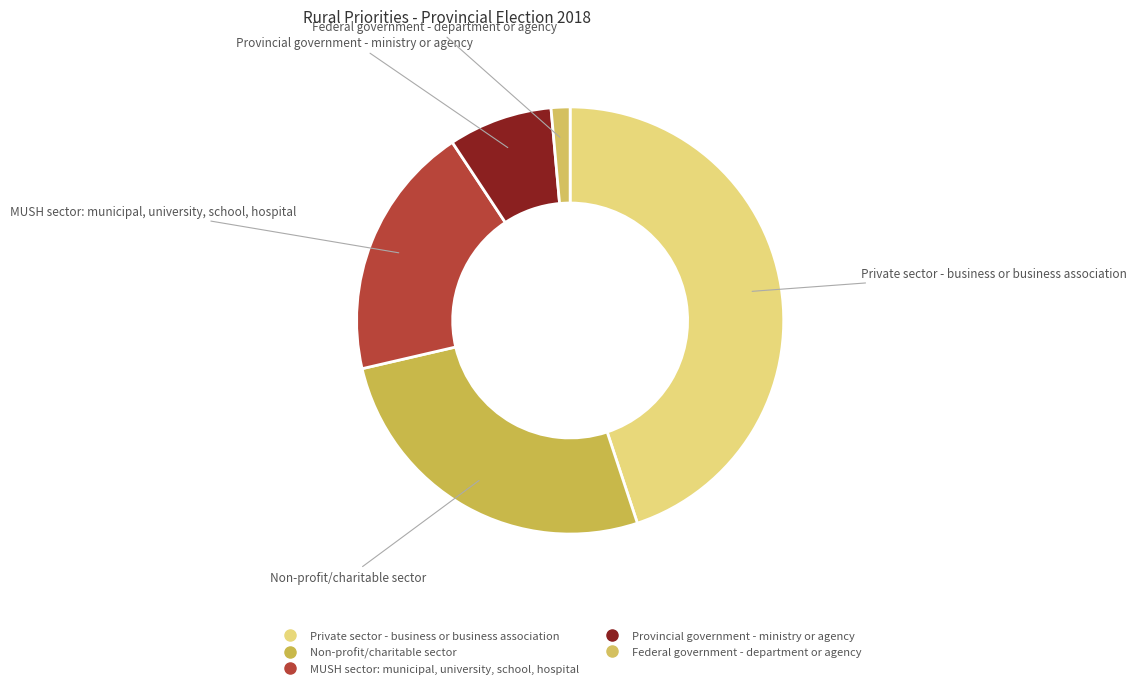

Rank the categories by value from highest to lowest.

Private sector - business or business association, Non-profit/charitable sector, MUSH sector: municipal, university, school, hospital, Provincial government - ministry or agency, Federal government - department or agency